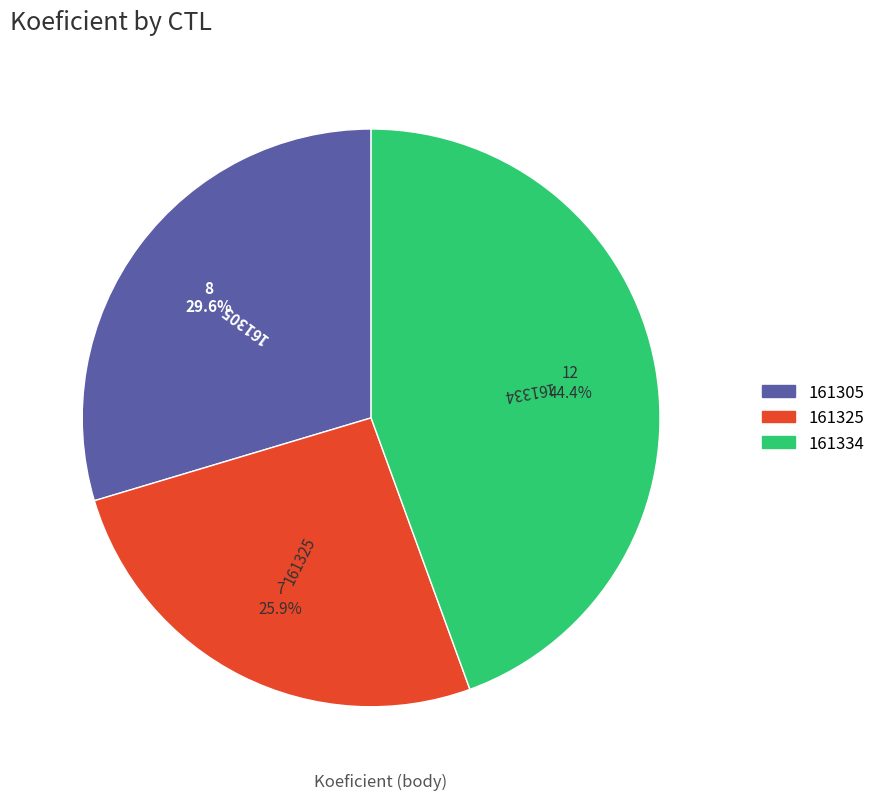

Is the sum of 161325 and 161334 greater than half?

Yes